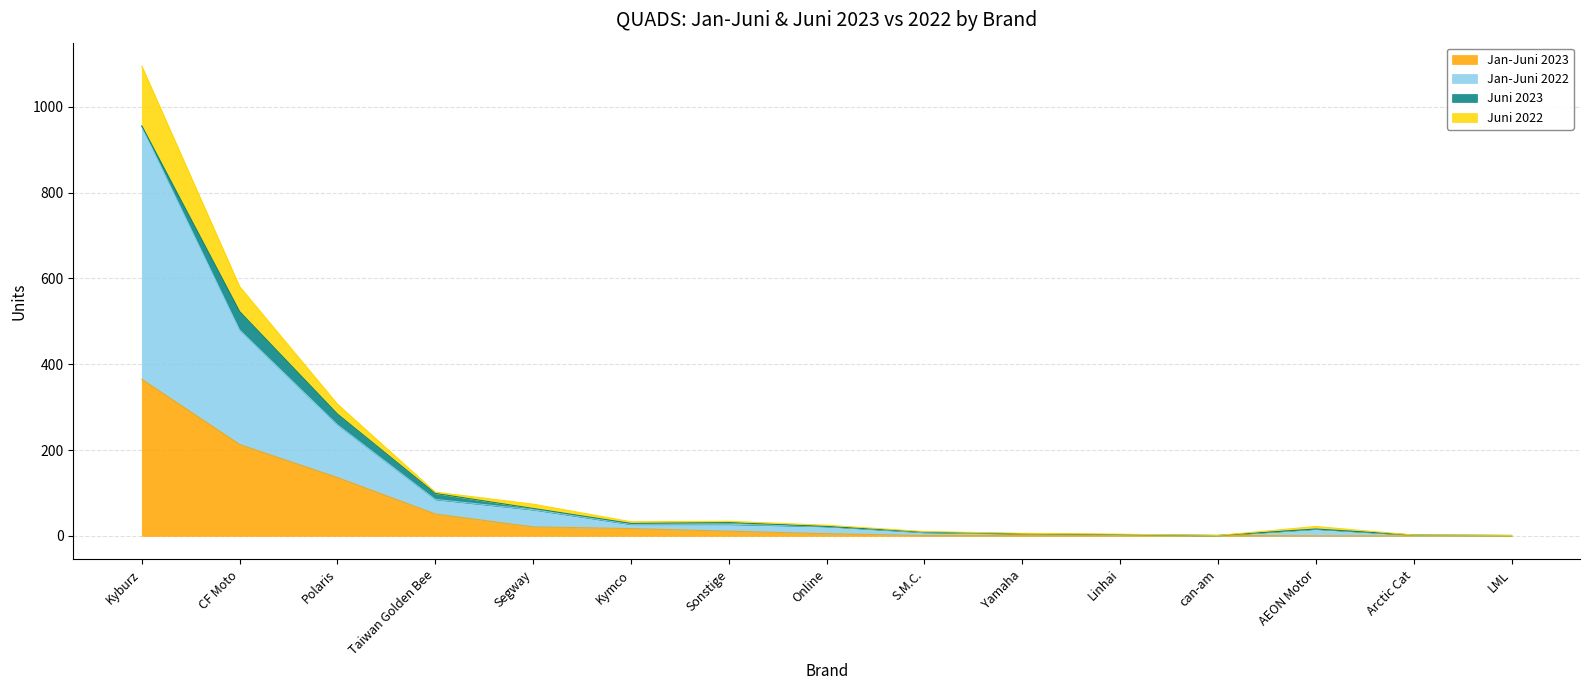

True or false: Jan-Juni 2022 and Jan-Juni 2023 intersect in this chart.

False